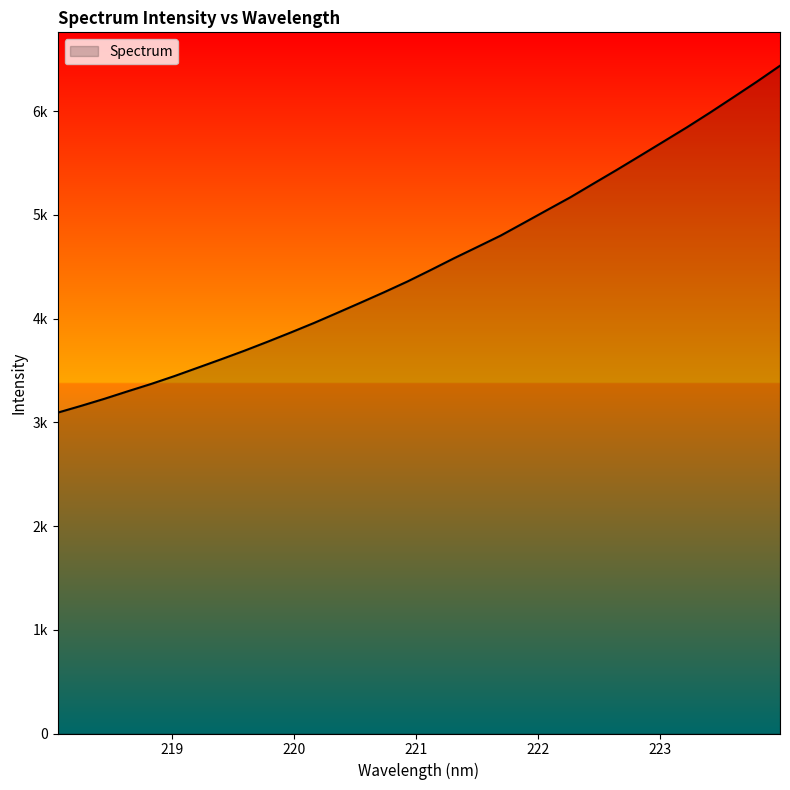

What is the smallest value displayed?

3093.8